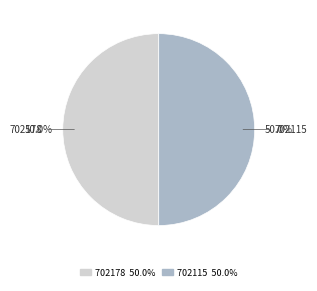

To the nearest percent, what portion does 702115 represent?

50%